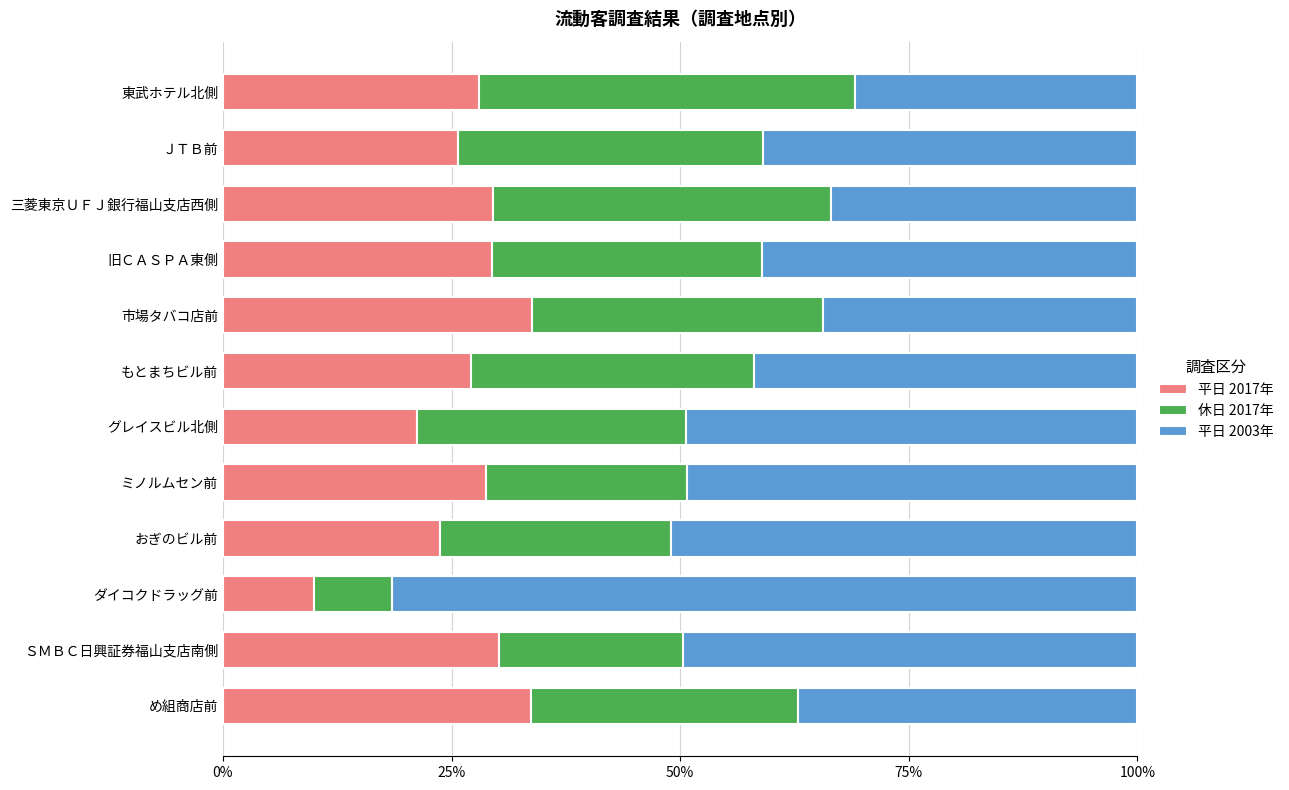

What are all the series names shown in the legend?

平日 2017年, 休日 2017年, 平日 2003年